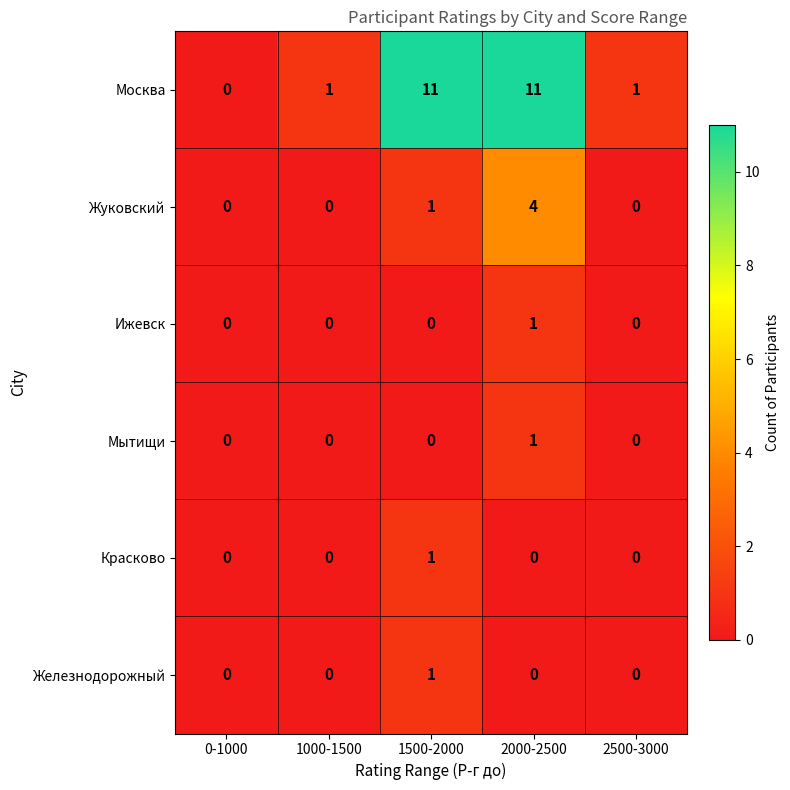

Reading left to right, list all the values displayed in this chart.

Москва: 0	1	11	11	1
Жуковский: 0	0	1	4	0
Ижевск: 0	0	0	1	0
Мытищи: 0	0	0	1	0
Красково: 0	0	1	0	0
Железнодорожный: 0	0	1	0	0